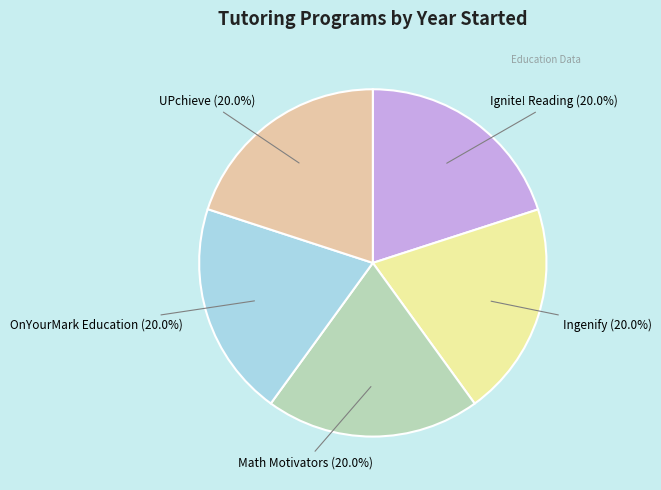

Count the number of slices in the pie.

5